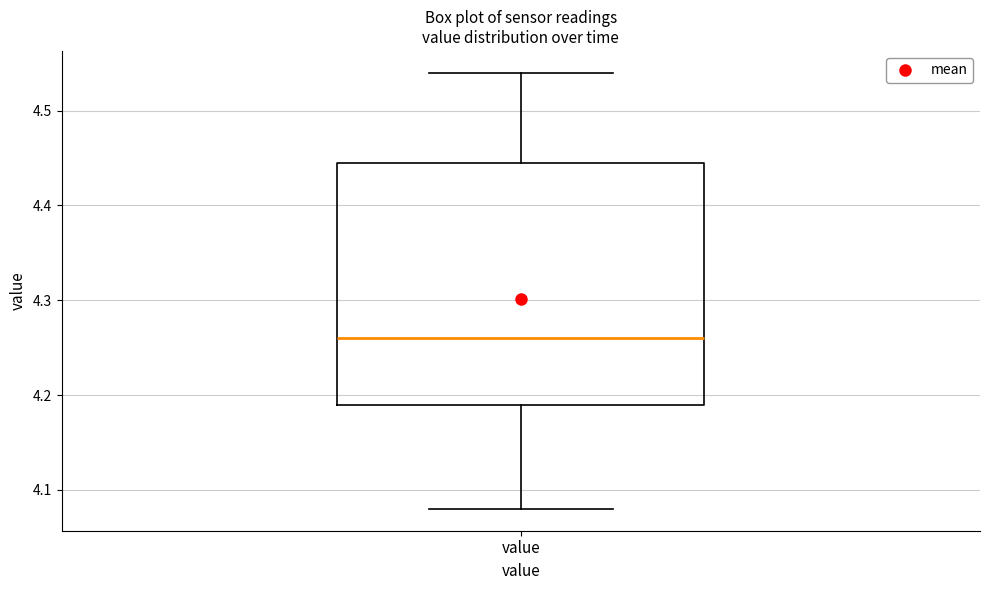

Where does the lower whisker of the box for value end on the y-axis? The values are not printed on the chart, so give them approximately, as read against the axis.

4.08